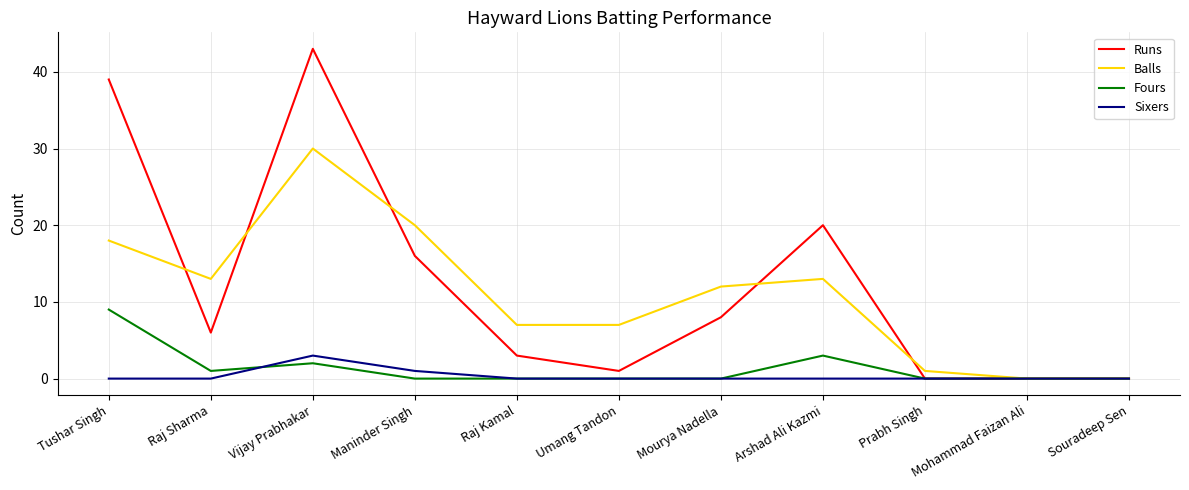

Which label corresponds to the largest value in the chart?

Vijay Prabhakar